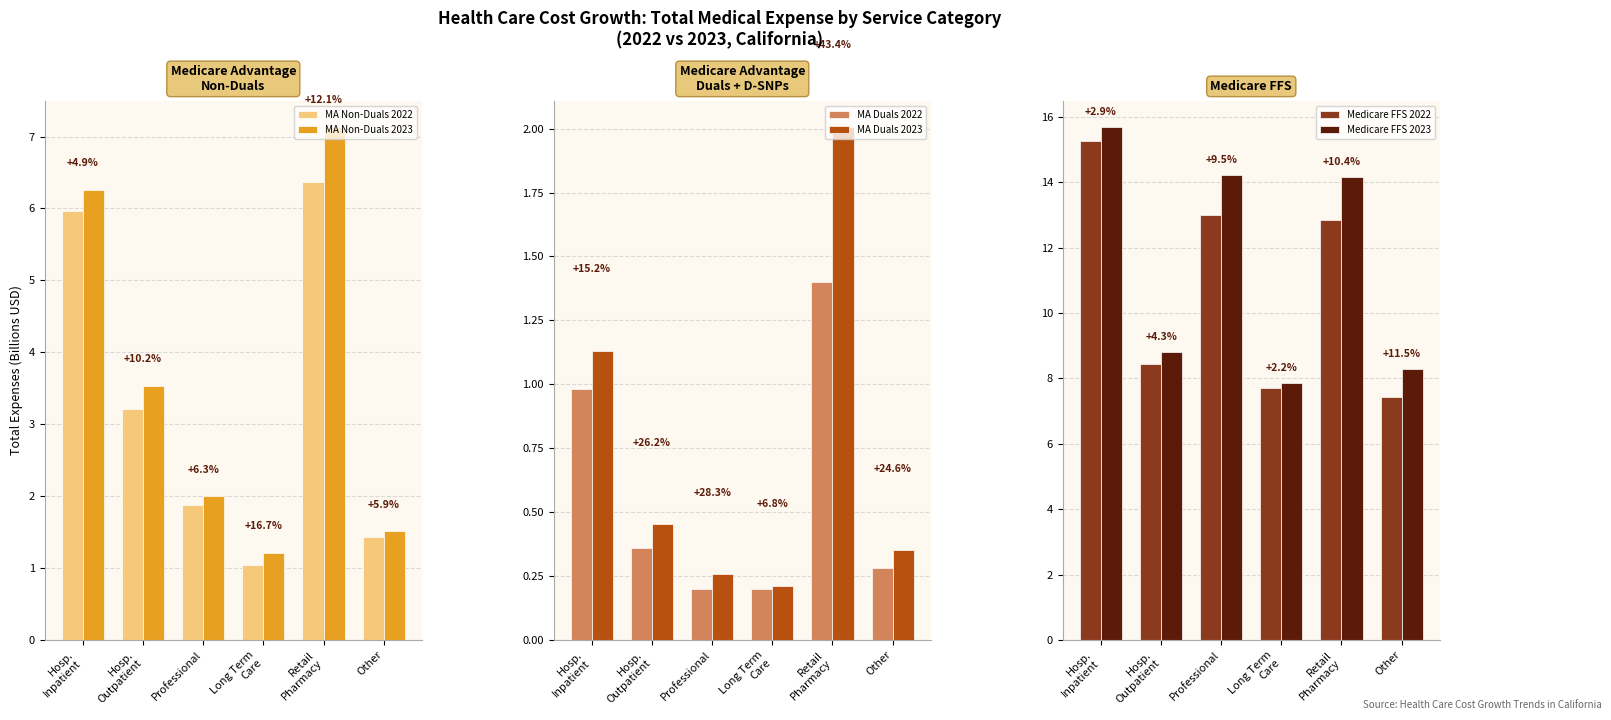

What is the difference between the MA Duals 2023 values at Professional and Other?

0.1